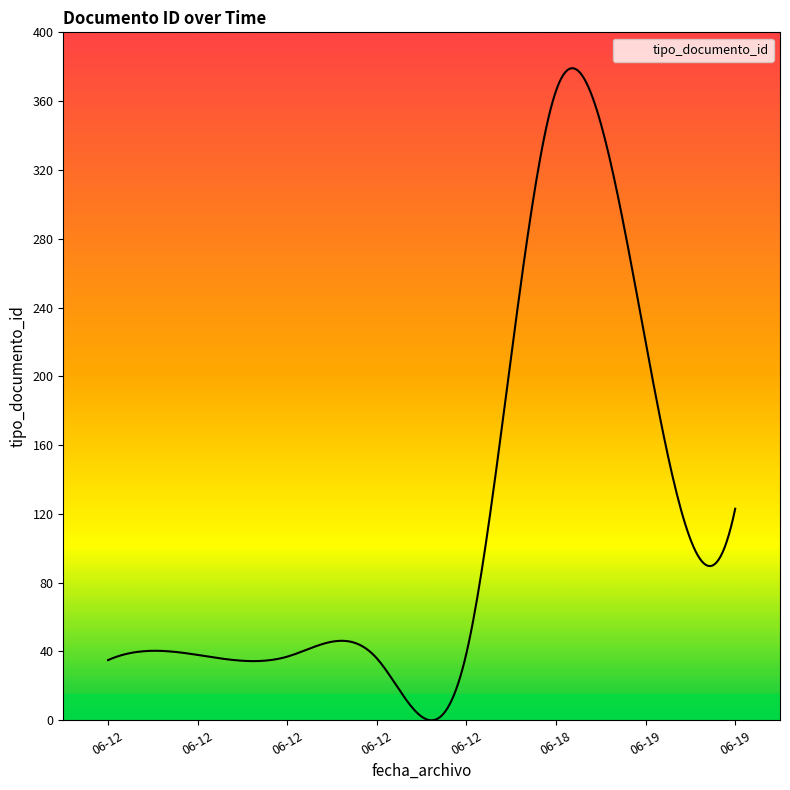

What is the maximum value shown in the chart?

379.1